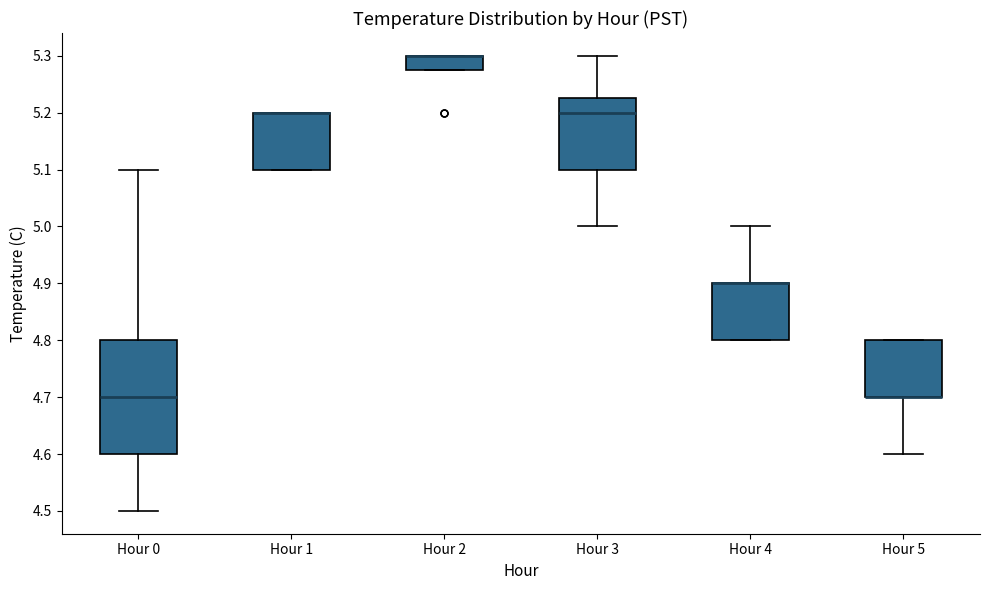

Where is the upper edge of the box for Hour 3 on the y-axis? The values are not printed on the chart, so give them approximately, as read against the axis.

5.23